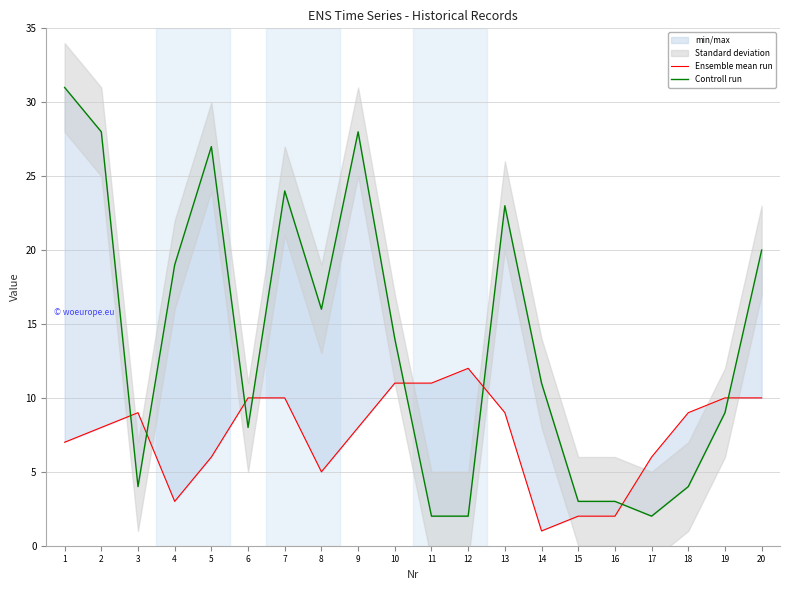

At which category does Controll run reach its first local peak?

5